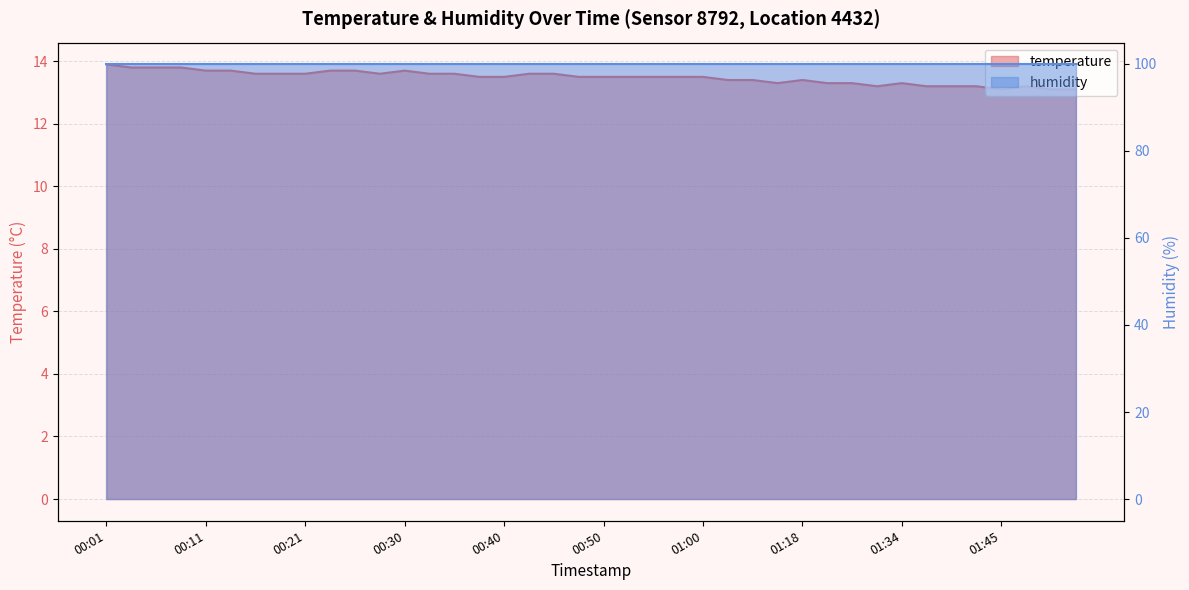

What is the label of the 6th point from the left?

00:13